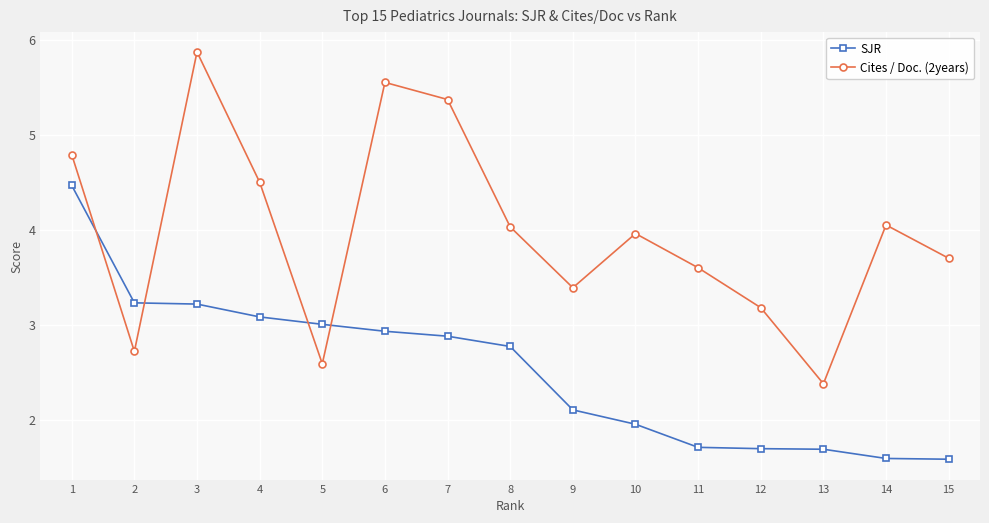

Rank the series at 13 from lowest to highest value.

SJR, Cites / Doc. (2years)